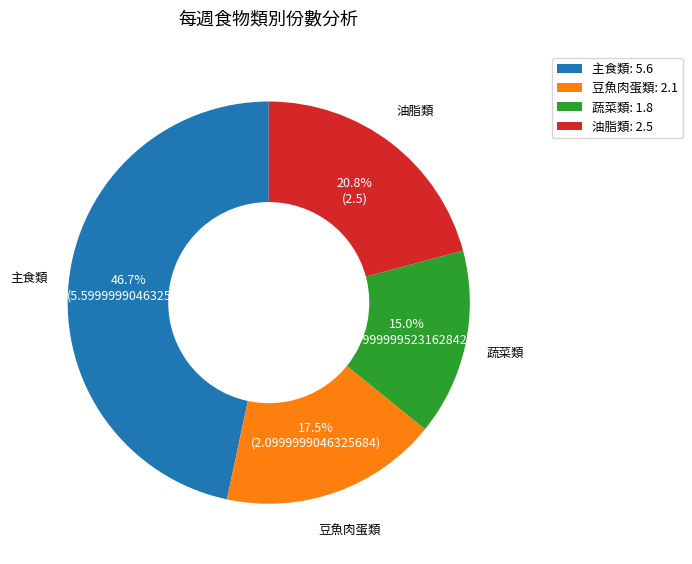

What is the smallest slice in the pie chart?

蔬菜類: 1.8